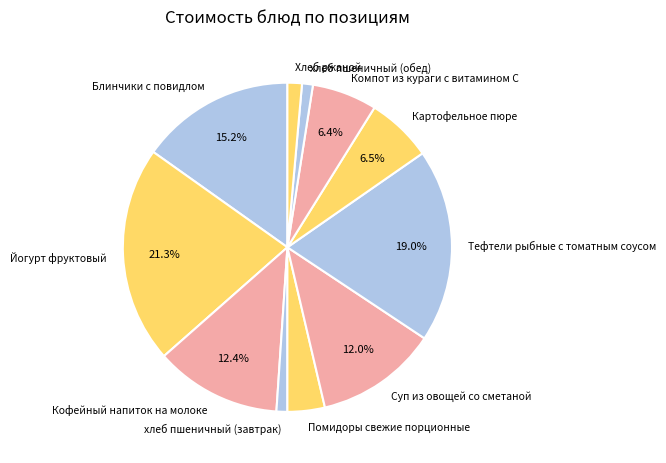

What portion of the pie excludes Йогурт фруктовый?

78.7%